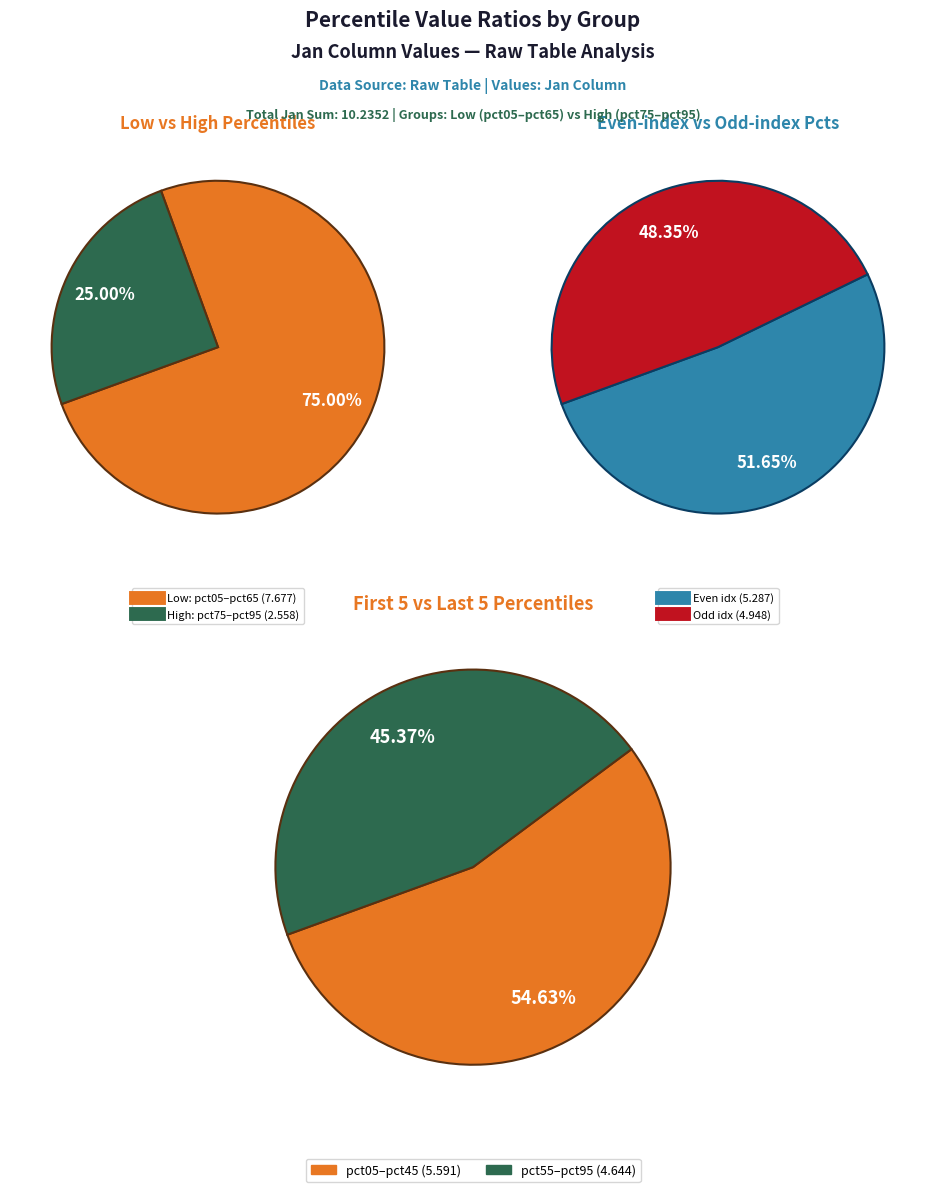

Does 6 represent more than half of the total?

No